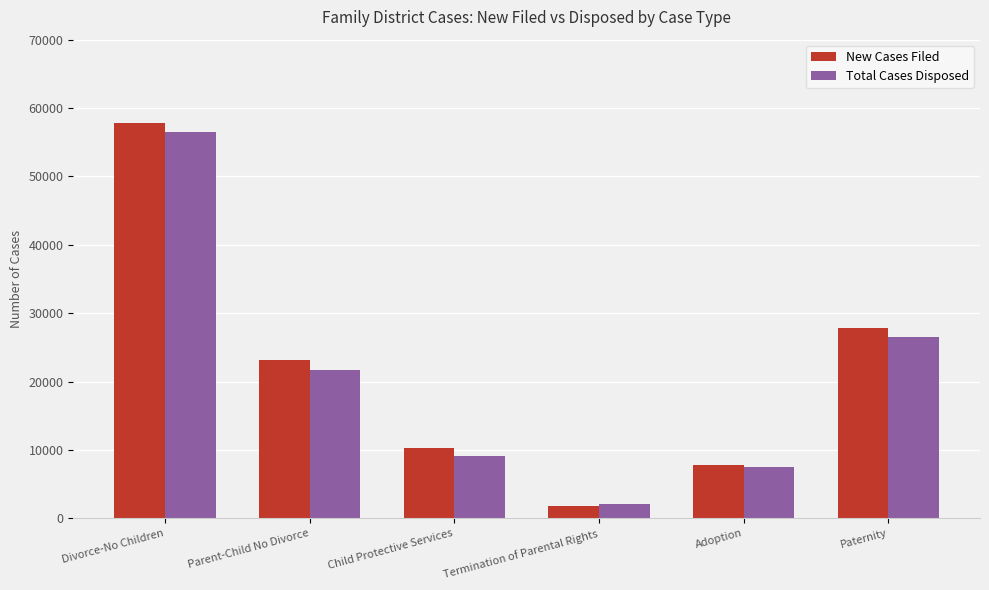

Reading right to left, extract all data points from this chart.

New Cases Filed: Paternity=27900	Adoption=7832	Termination of Parental Rights=1875	Child Protective Services=10324	Parent-Child No Divorce=23199	Divorce-No Children=57882
Total Cases Disposed: Paternity=26511	Adoption=7518	Termination of Parental Rights=2113	Child Protective Services=9201	Parent-Child No Divorce=21760	Divorce-No Children=56495